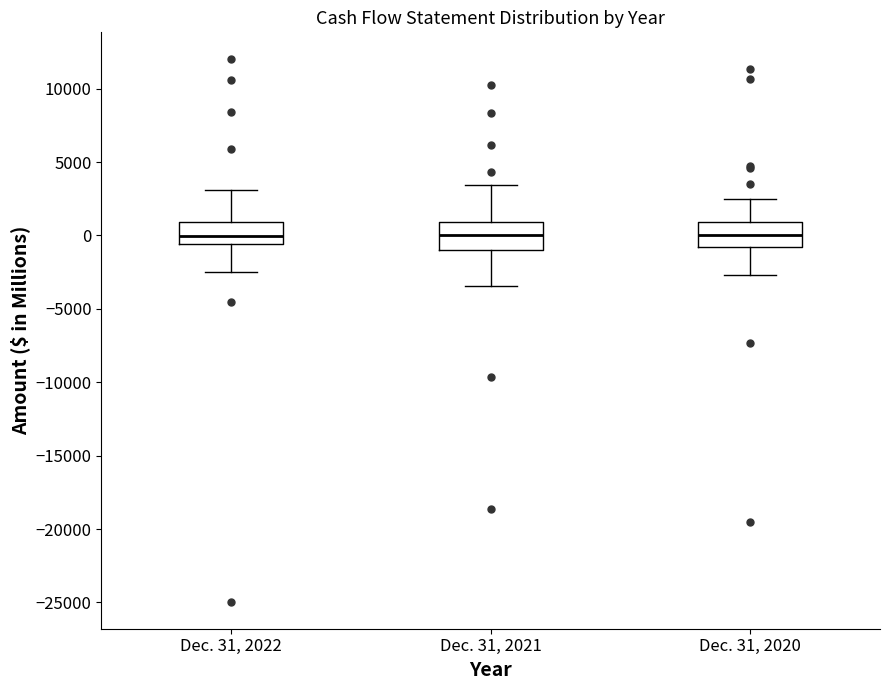

Reading left to right, read every box against the y-axis: the position of its median line, the range the box covers, and the ends of its whiskers. The values are not printed on the chart, so give them approximately, as read against the axis.

Dec. 31, 2022: median 0, box -500 to 1000, whiskers -2500 to 3000
Dec. 31, 2021: median 0, box -1000 to 1000, whiskers -3500 to 3500
Dec. 31, 2020: median 0, box -1000 to 1000, whiskers -2500 to 2500